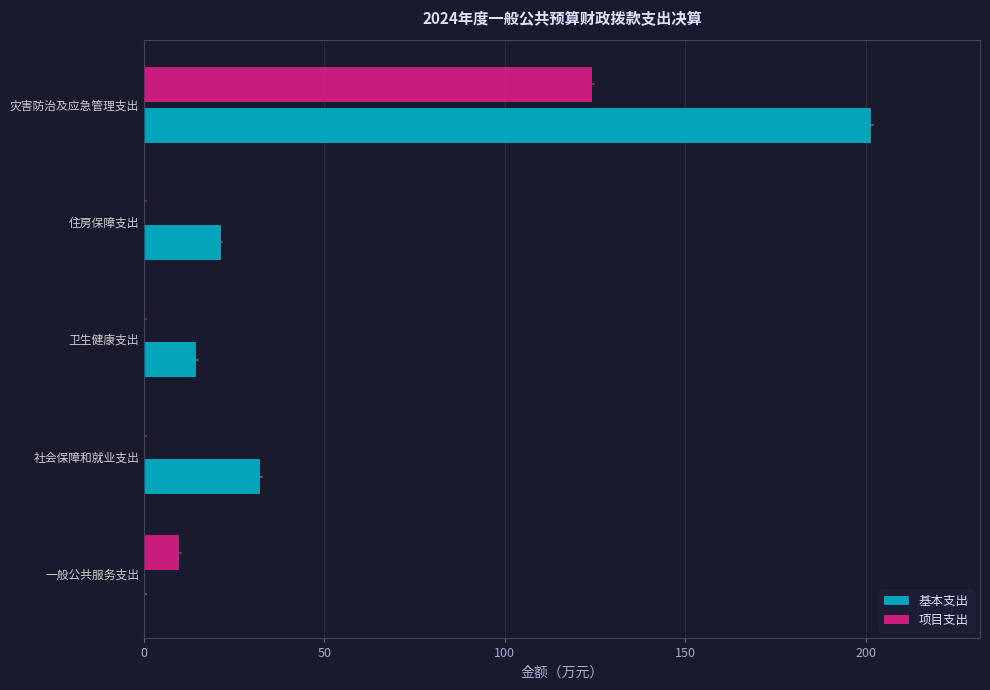

What is the sum of all 基本支出 values?

269.4